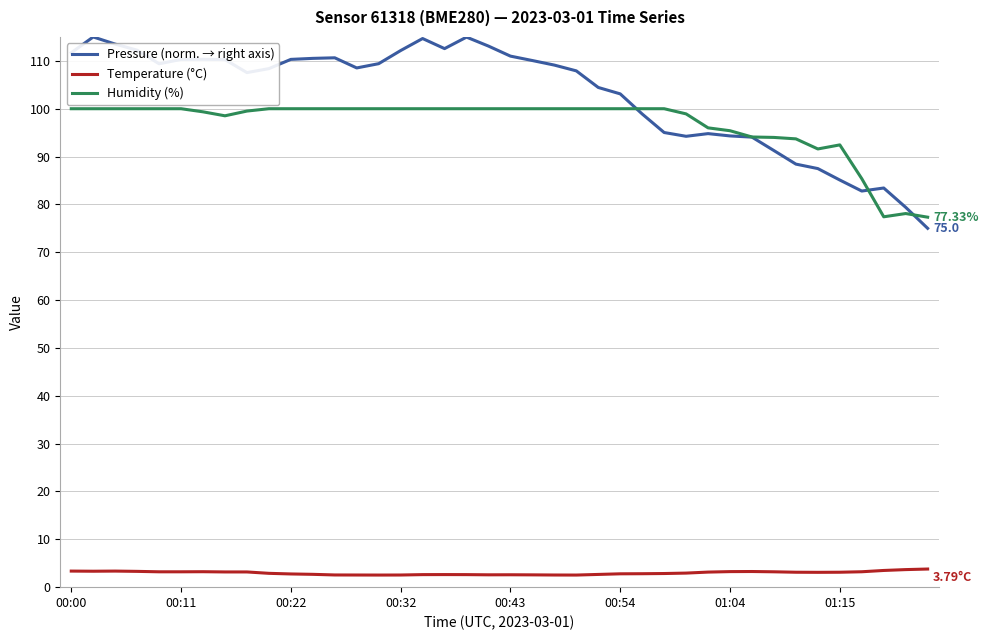

What is the sum of all Humidity (%) values?

3871.7